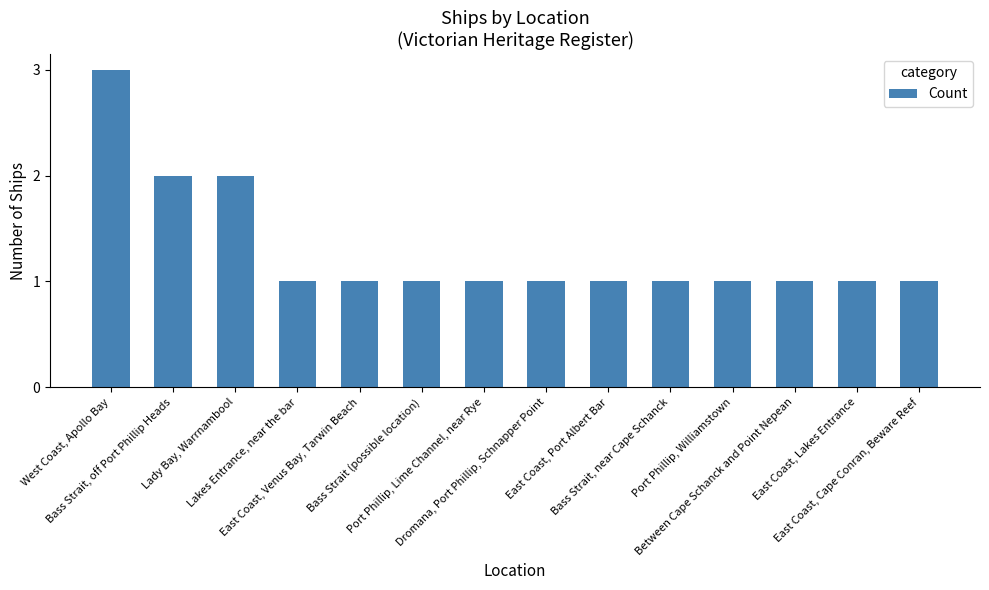

What is the value of the 7th bar from the left?

1